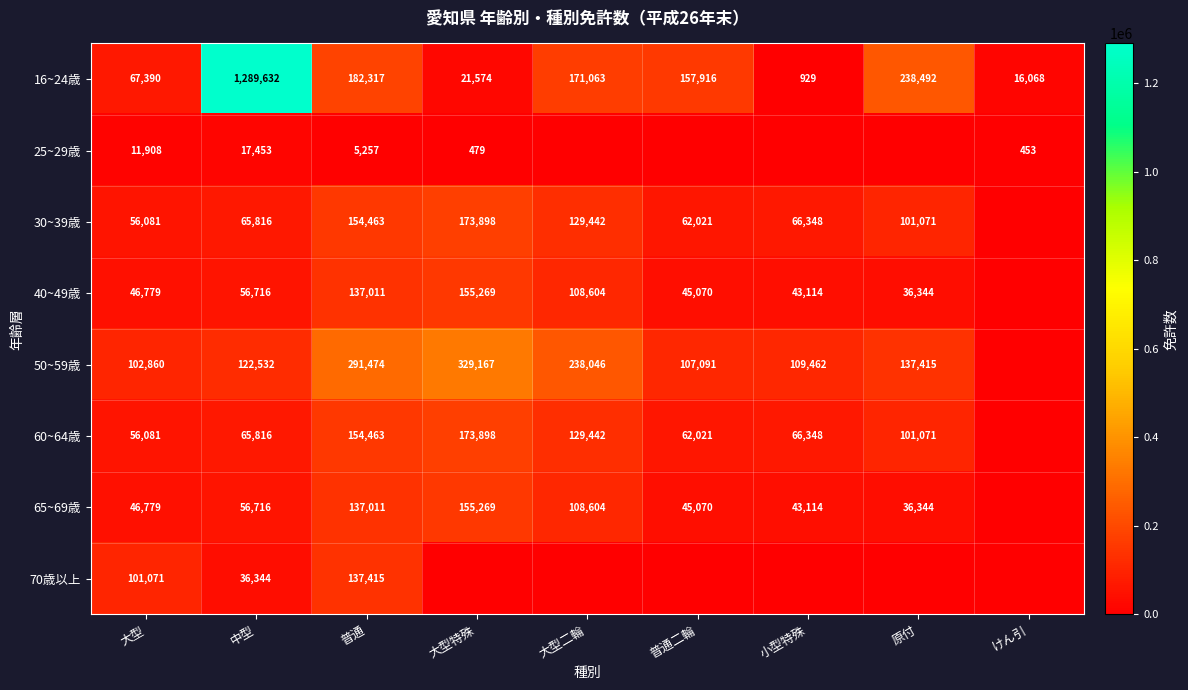

What is the total value across all series at 大型?

488949